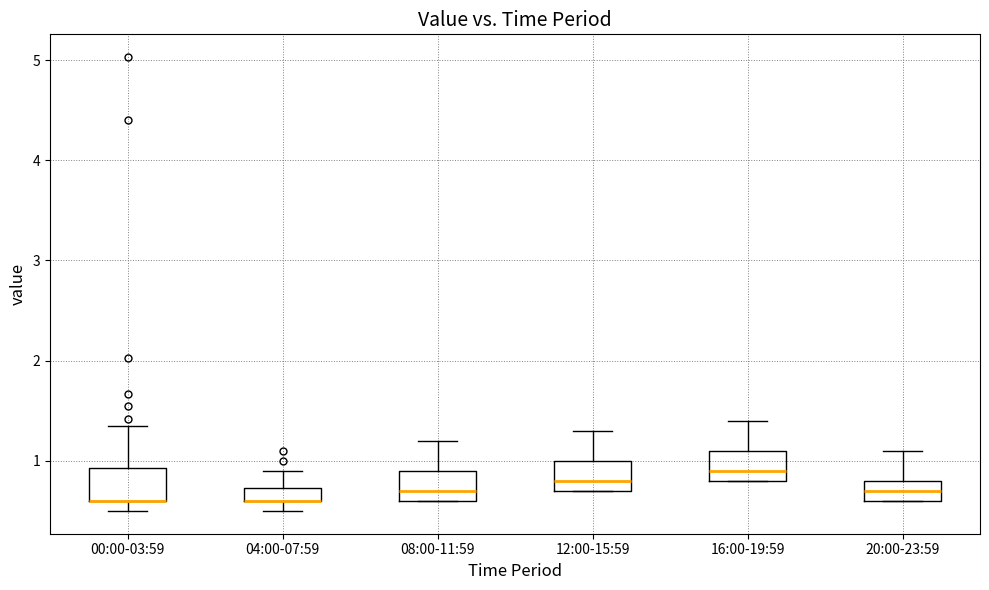

Where does the upper whisker of the box for 00:00-03:59 end on the y-axis? The values are not printed on the chart, so give them approximately, as read against the axis.

1.4